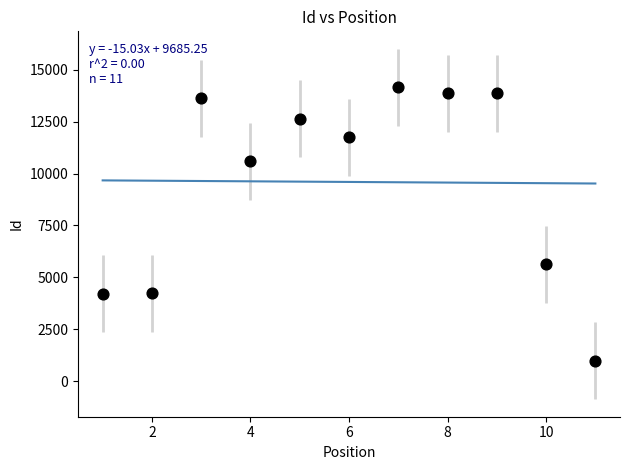

What is the range of Y values (max minus min)?

13173